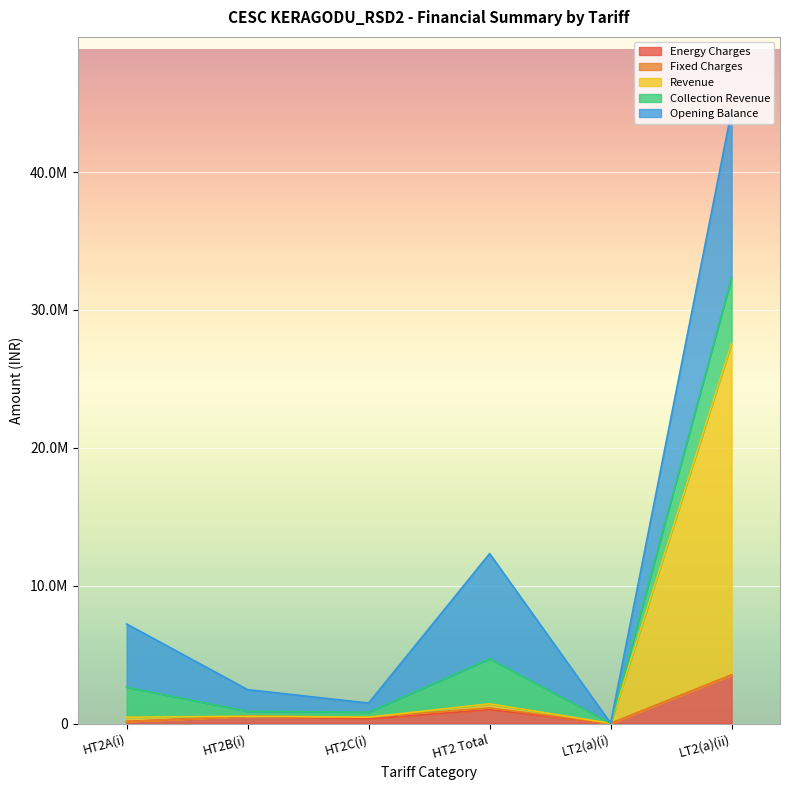

What is the total value across all series at LT2(a)(i)?

22780.6